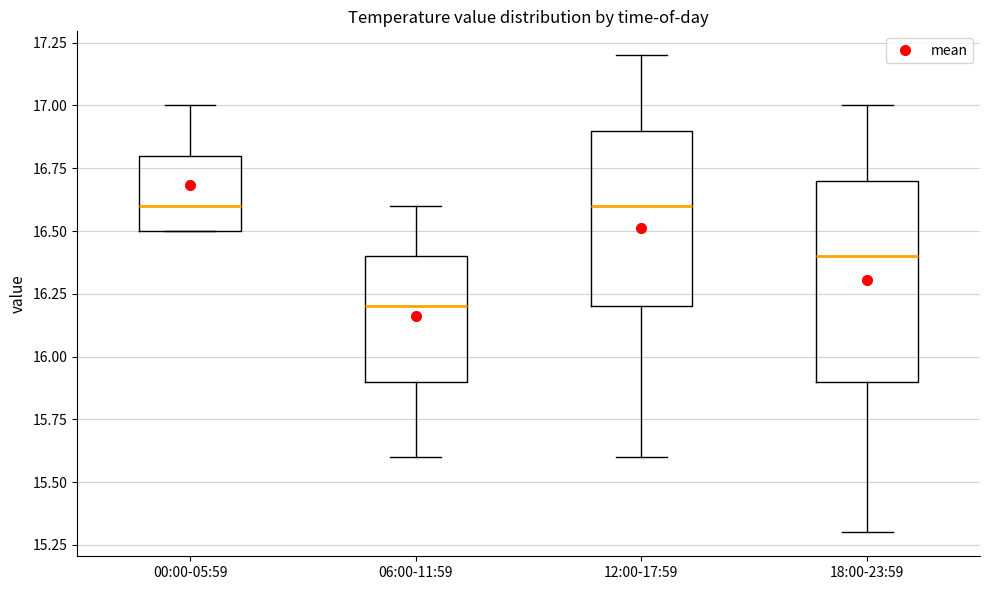

Comparing the boxes themselves (not the whiskers), which one is the tallest?

18:00-23:59